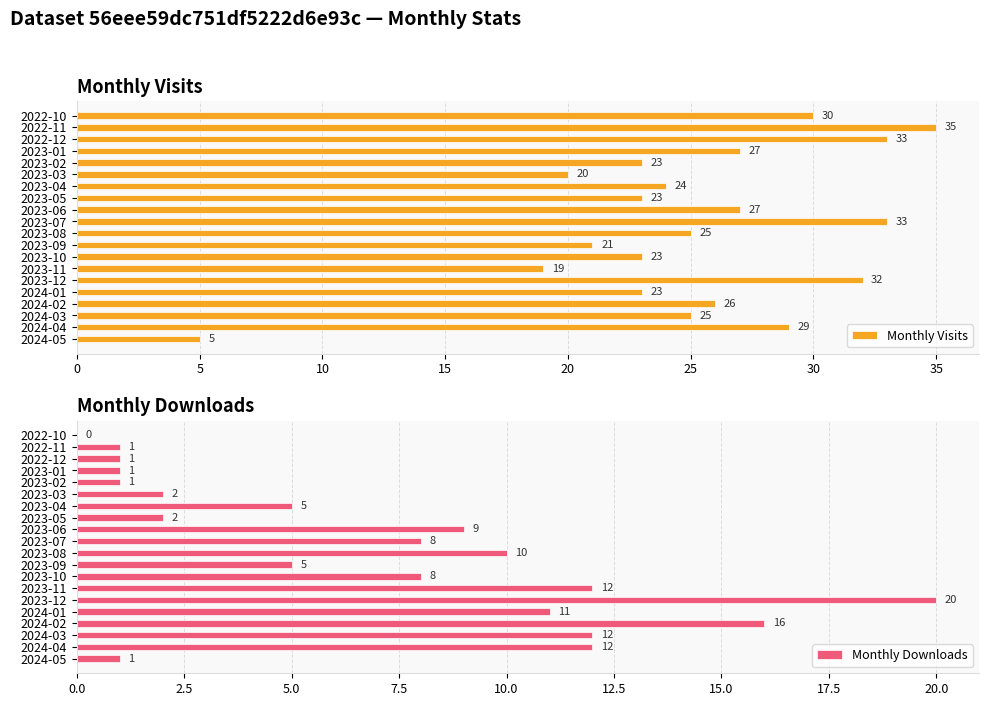

Which category has the lowest value in the Monthly Visits series?

2024-05